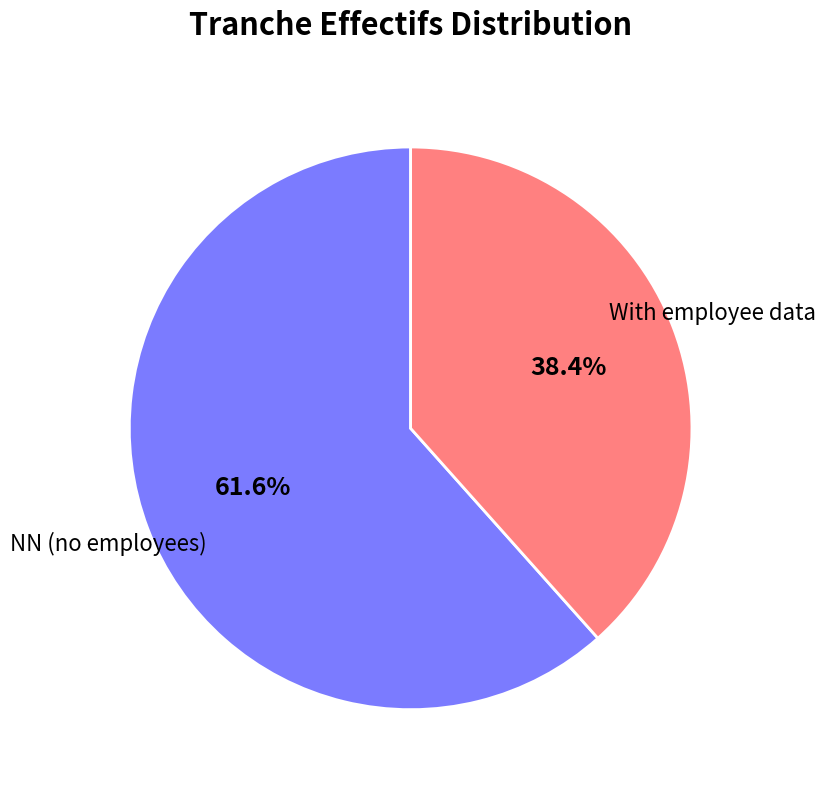

Does With employee data represent more than half of the total?

No